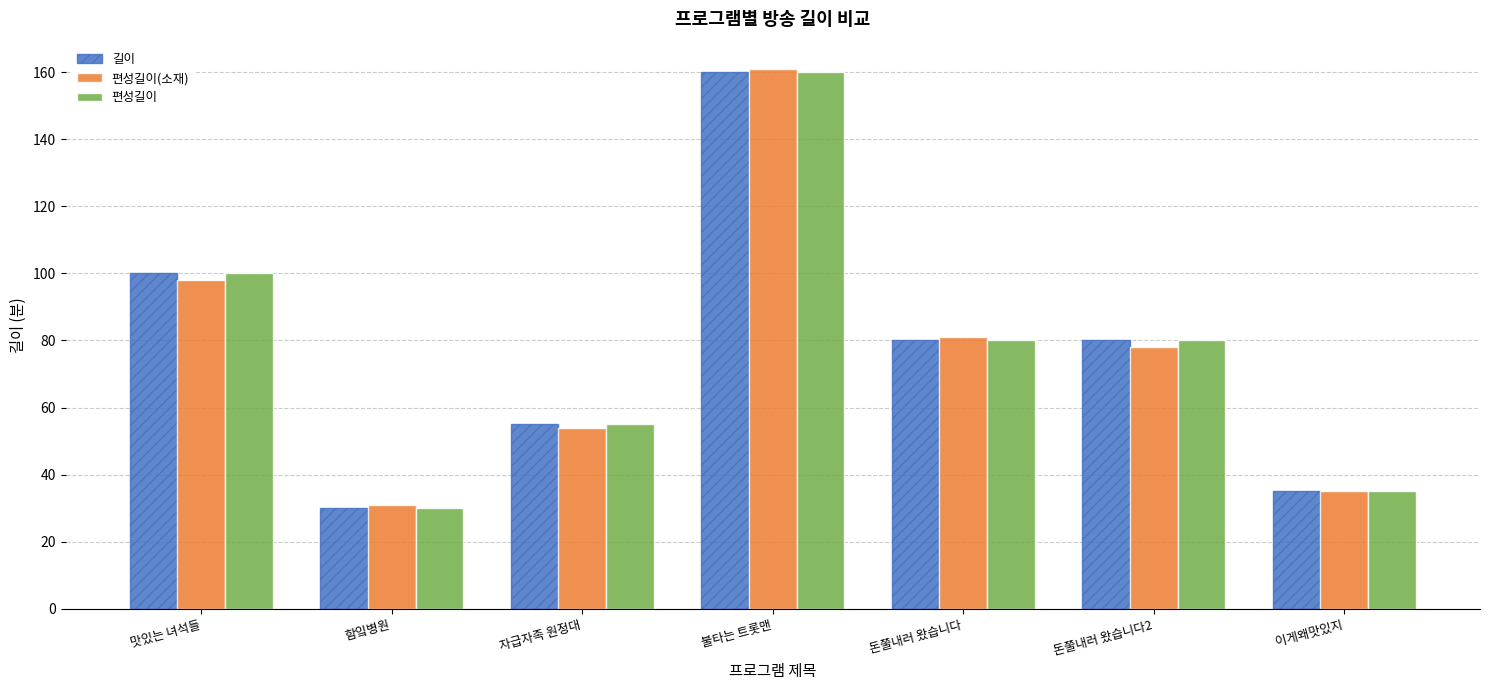

Reading left to right, what are all the values shown in this chart?

길이: 100	30	55	160	80	80	35
편성길이(소재): 98	31	54	161	81	78	35
편성길이: 100	30	55	160	80	80	35